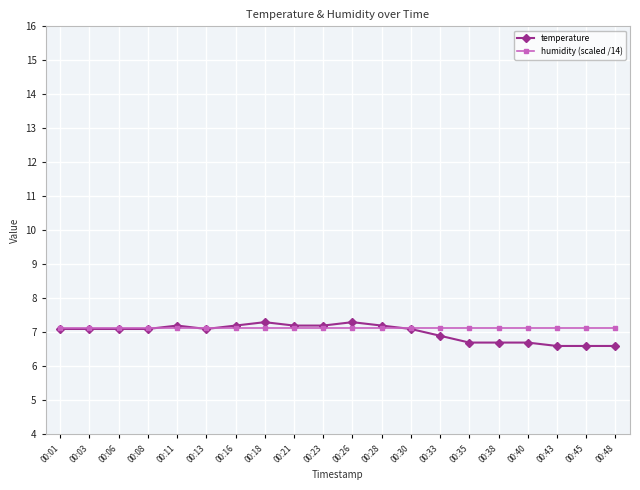

Reading right to left, list all the values displayed in this chart.

temperature: 00:48=6.6	00:45=6.6	00:43=6.6	00:40=6.7	00:38=6.7	00:35=6.7	00:33=6.9	00:30=7.1	00:28=7.2	00:26=7.3	00:23=7.2	00:21=7.2	00:18=7.3	00:16=7.2	00:13=7.1	00:11=7.2	00:08=7.1	00:06=7.1	00:03=7.1	00:01=7.1
humidity (scaled /14): 00:48=7.1	00:45=7.1	00:43=7.1	00:40=7.1	00:38=7.1	00:35=7.1	00:33=7.1	00:30=7.1	00:28=7.1	00:26=7.1	00:23=7.1	00:21=7.1	00:18=7.1	00:16=7.1	00:13=7.1	00:11=7.1	00:08=7.1	00:06=7.1	00:03=7.1	00:01=7.1